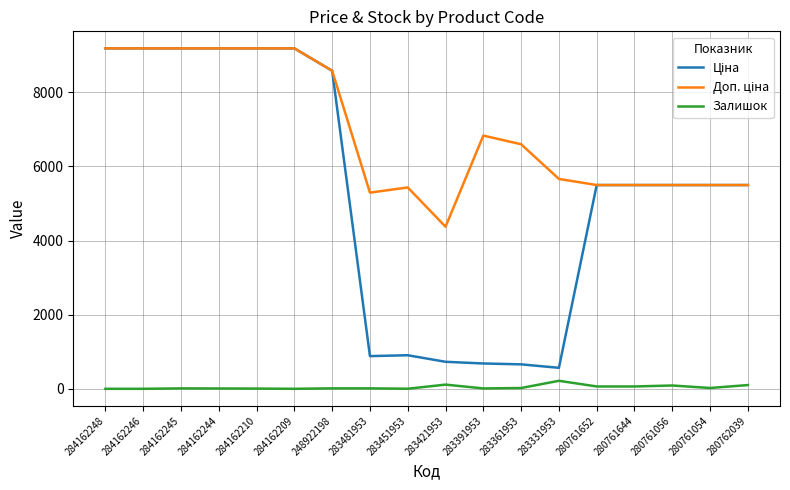

At how many categories does at least one series exceed 1579?

18